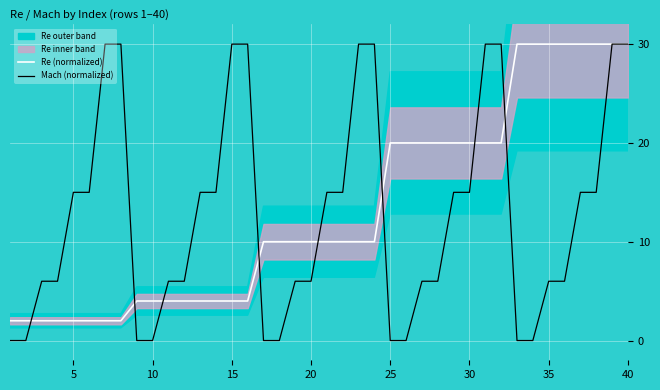

Is the value of Mach (normalized) at 40 greater than the value of Re (normalized) at 30?

Yes